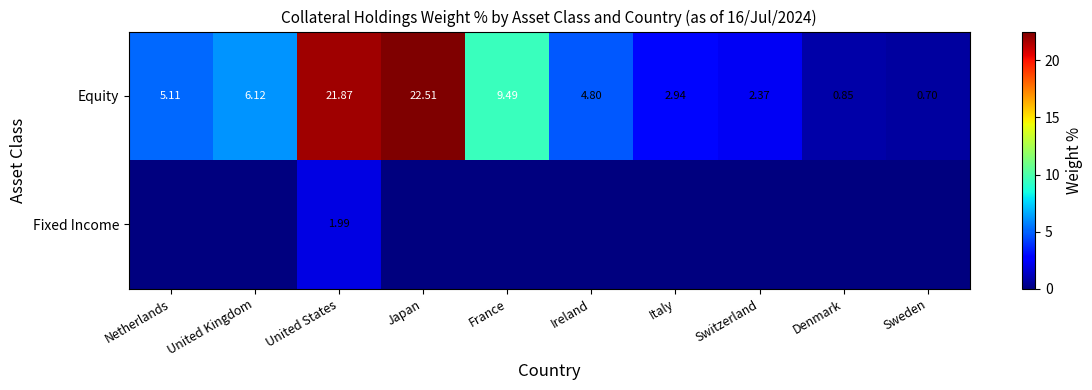

At which label is Equity closest to 11?

France